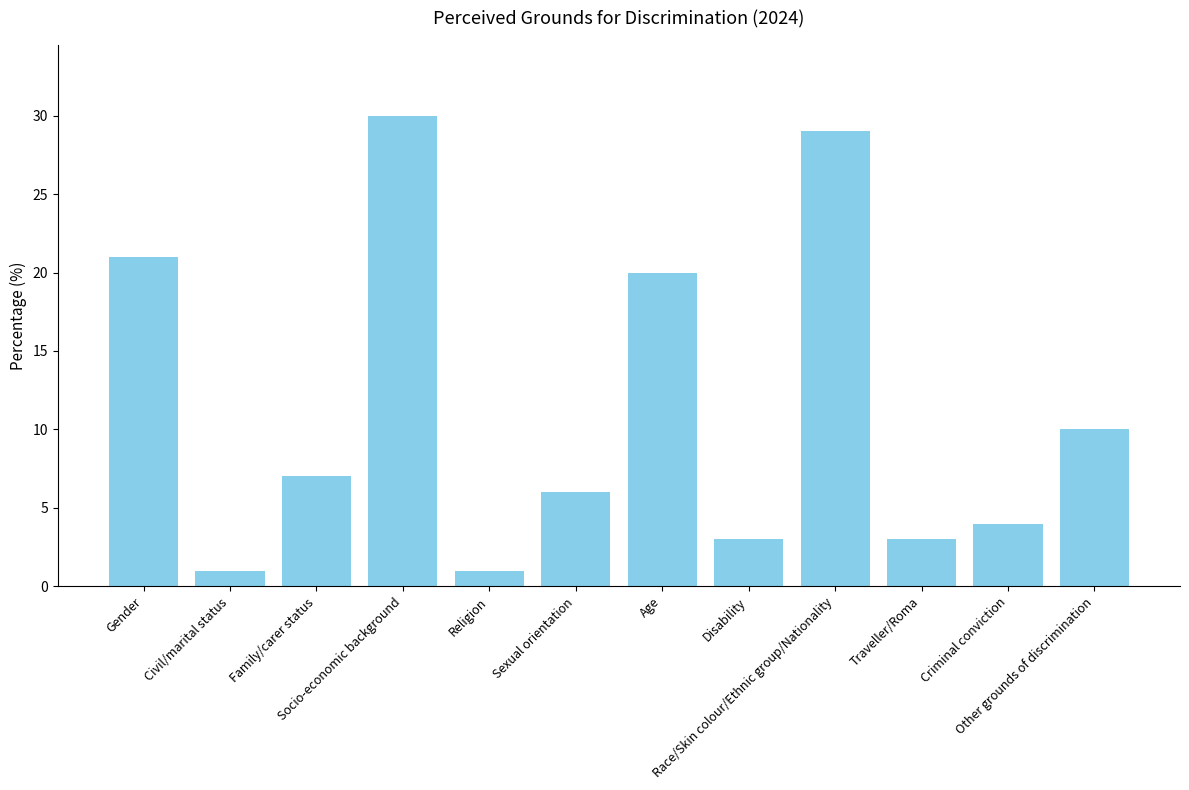

Count the number of data series in this chart.

1